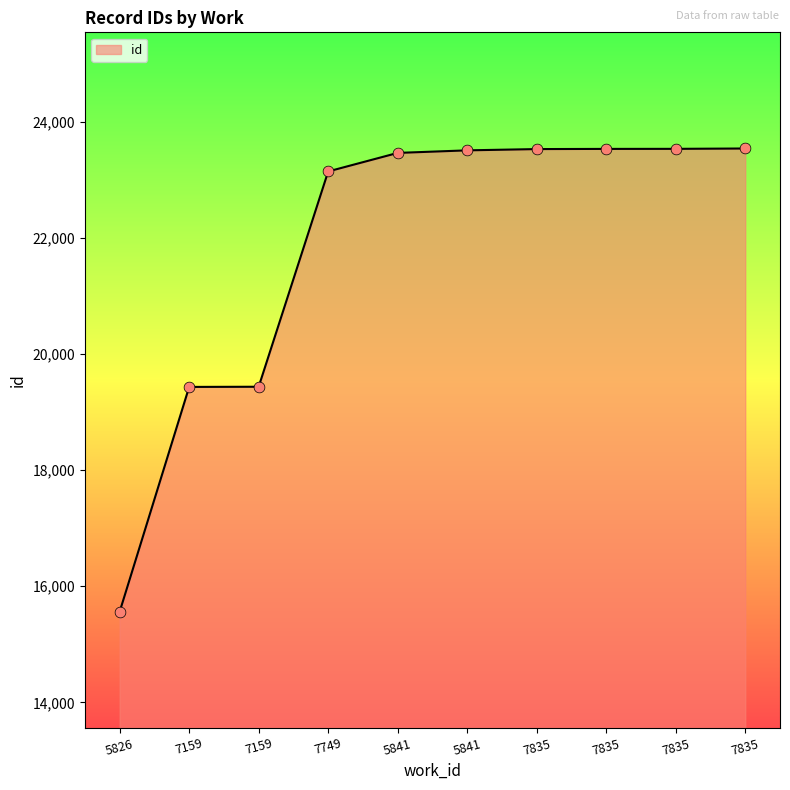

What is the ratio of the value at 7835 to the value at 7835?

1.0